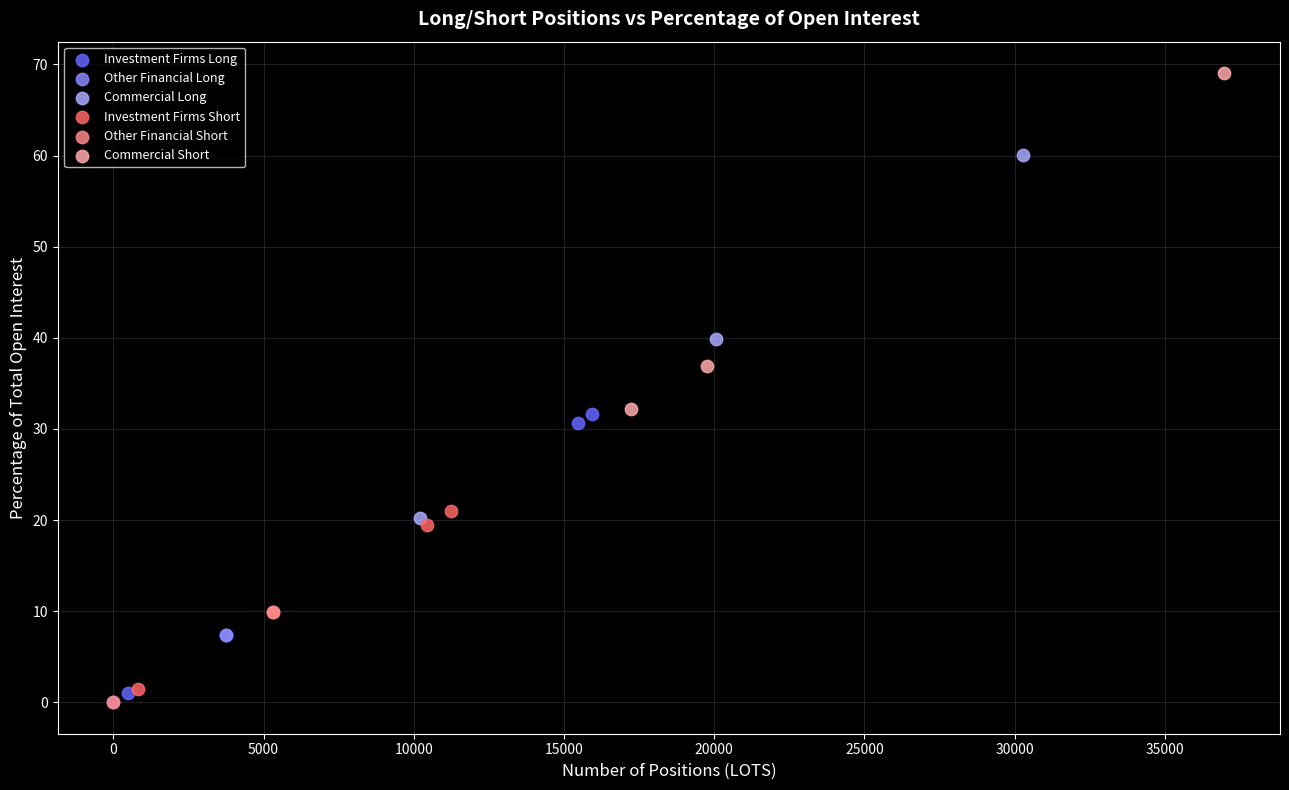

Which series reaches the maximum Y coordinate?

Commercial Short